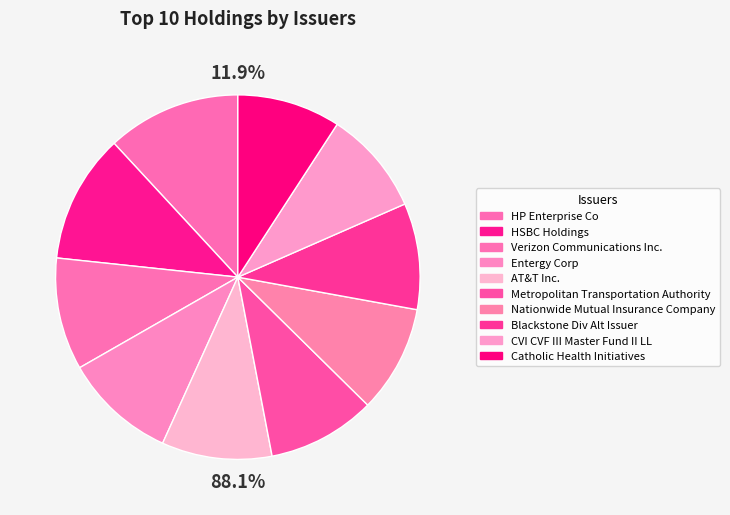

The HSBC Holdings slice represents 26% of the pie. True or false?

False